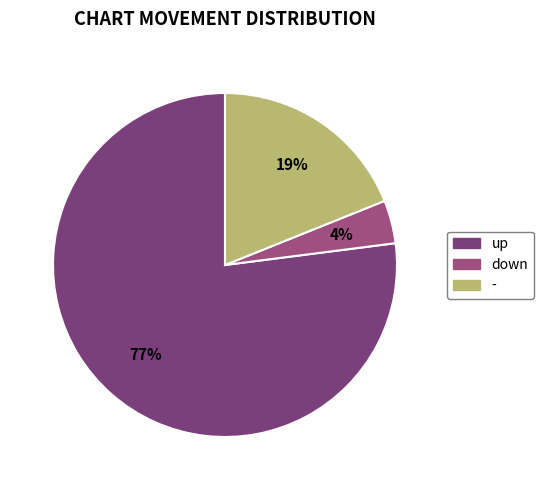

Count the number of slices in the pie.

3